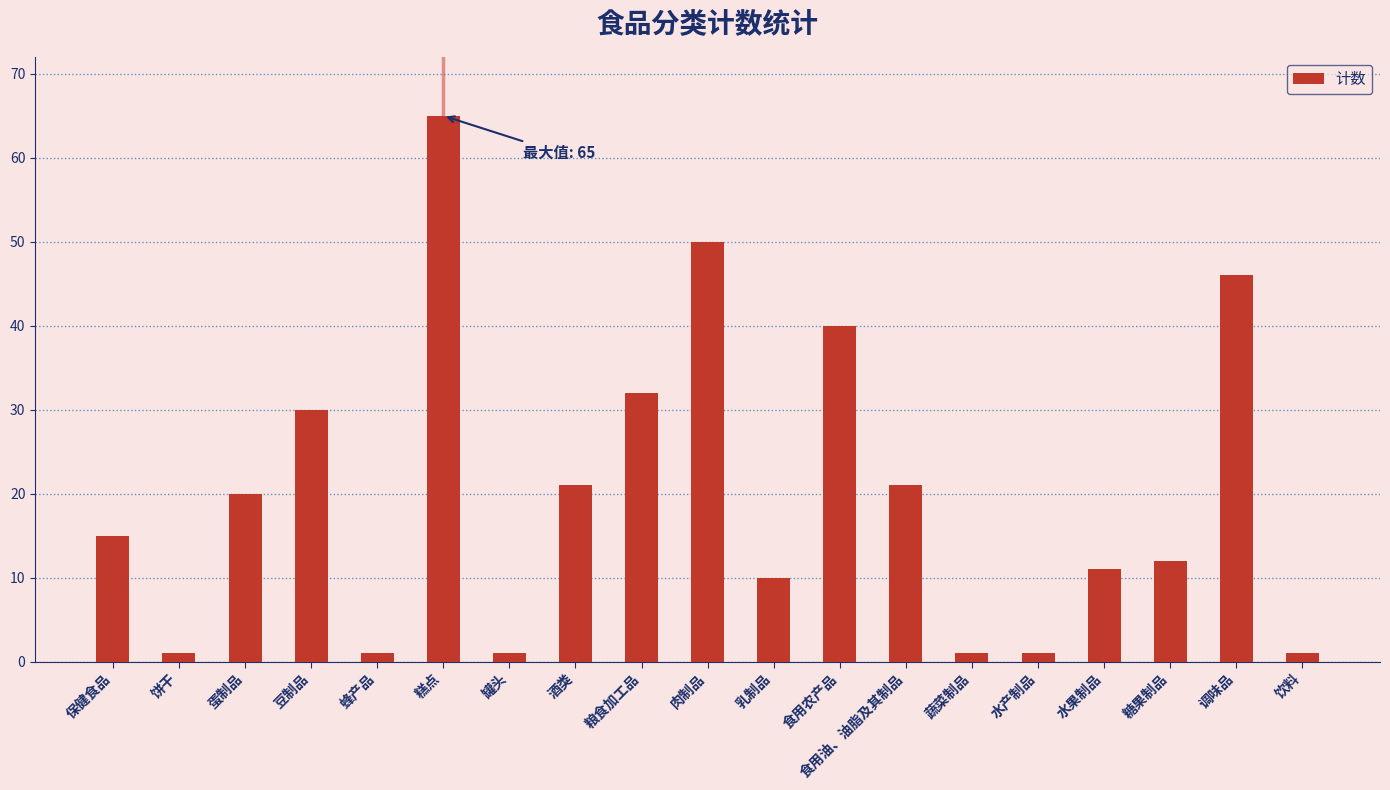

What is the average value?

20